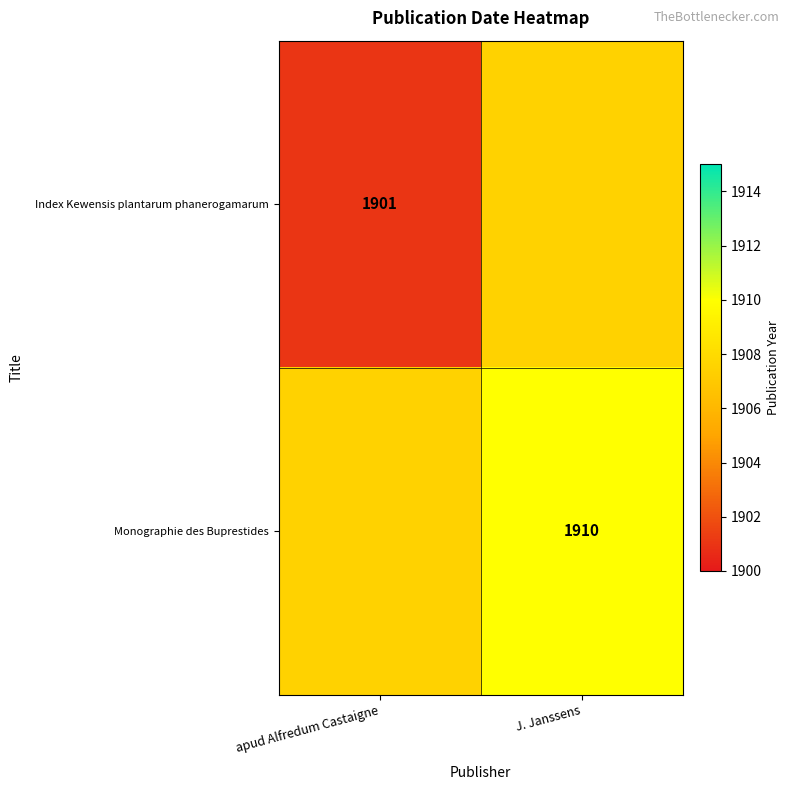

The value of Index Kewensis plantarum phanerogamarum at apud Alfredum Castaigne is 3197.2. True or false?

False